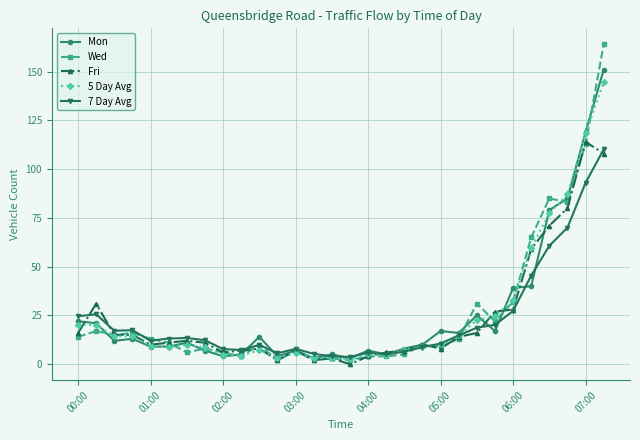

How many lines are shown in the chart?

5